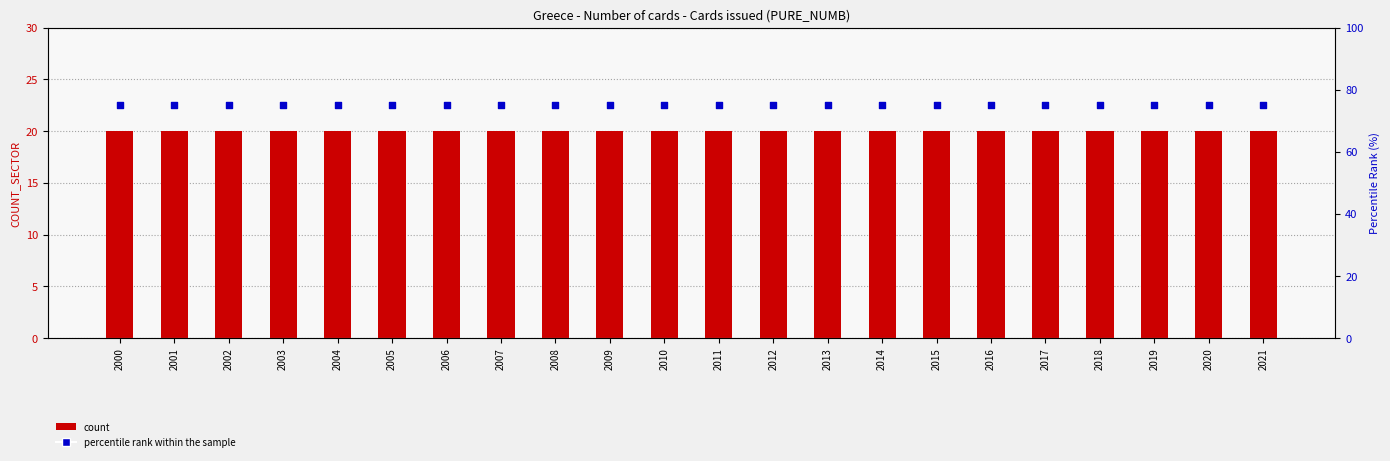

What is the total value across all series at 2011?

95